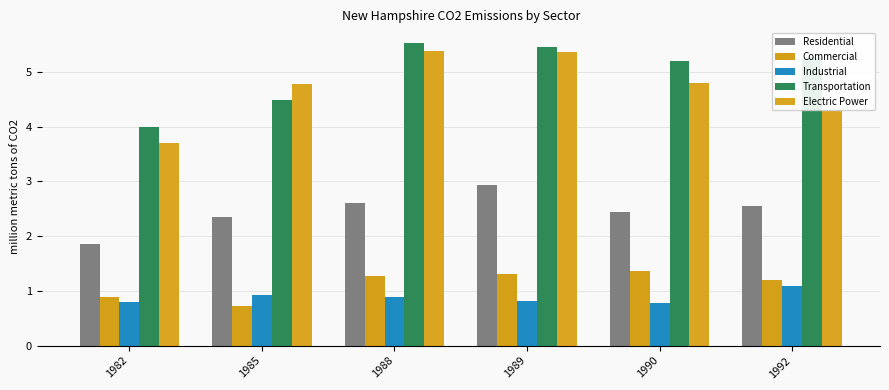

Which series has the widest spread of values?

Electric Power